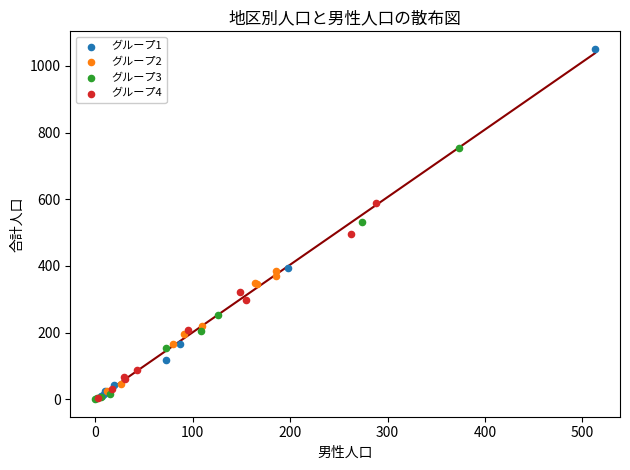

What are all the series names shown in the legend?

グループ1, グループ2, グループ3, グループ4